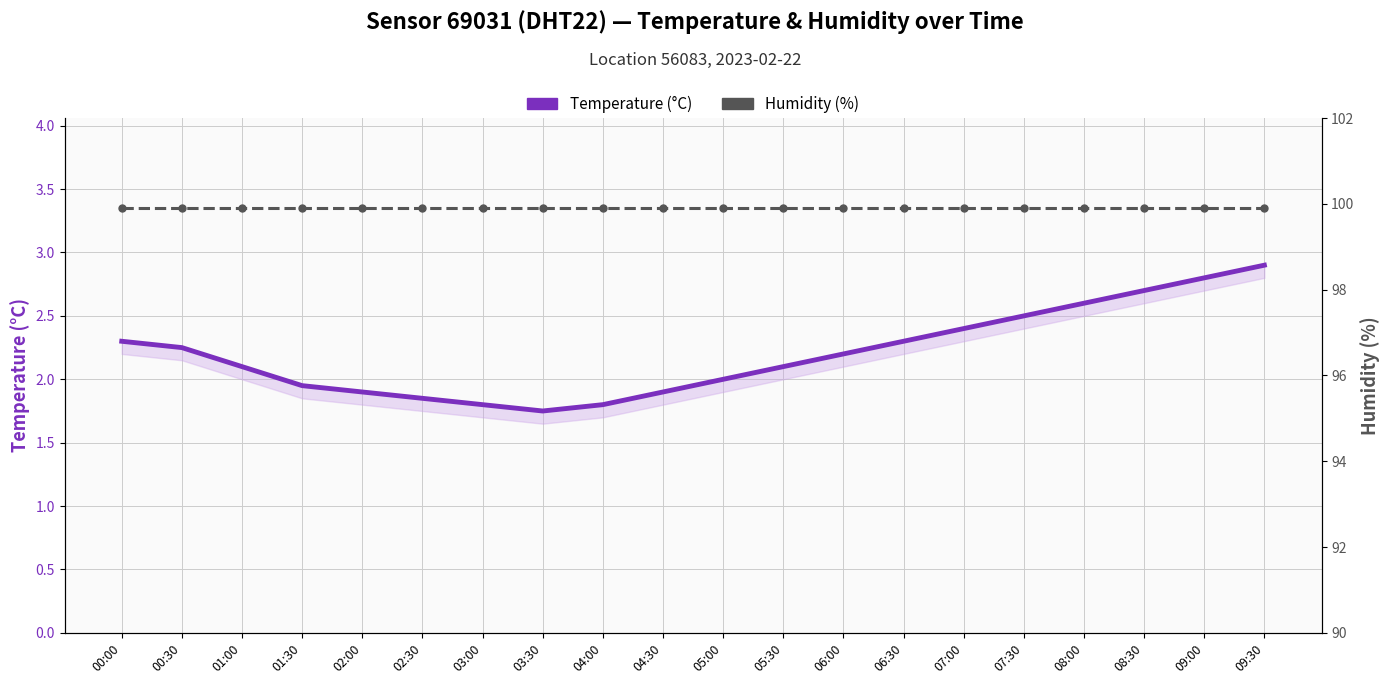

True or false: Temperature (°C) and Humidity (%) cross at least once.

False